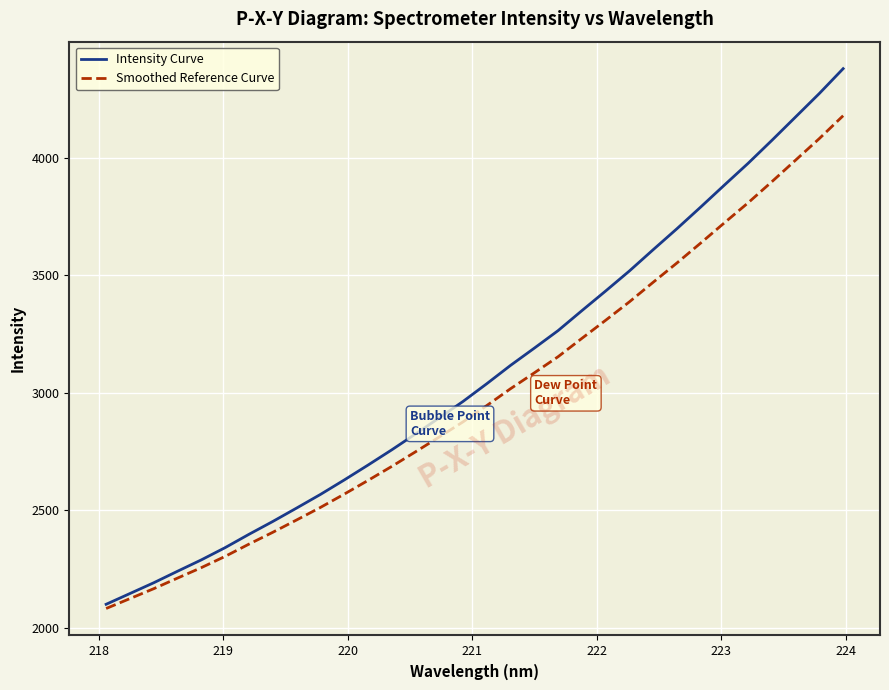

What is the minimum value shown in the chart?

2081.0